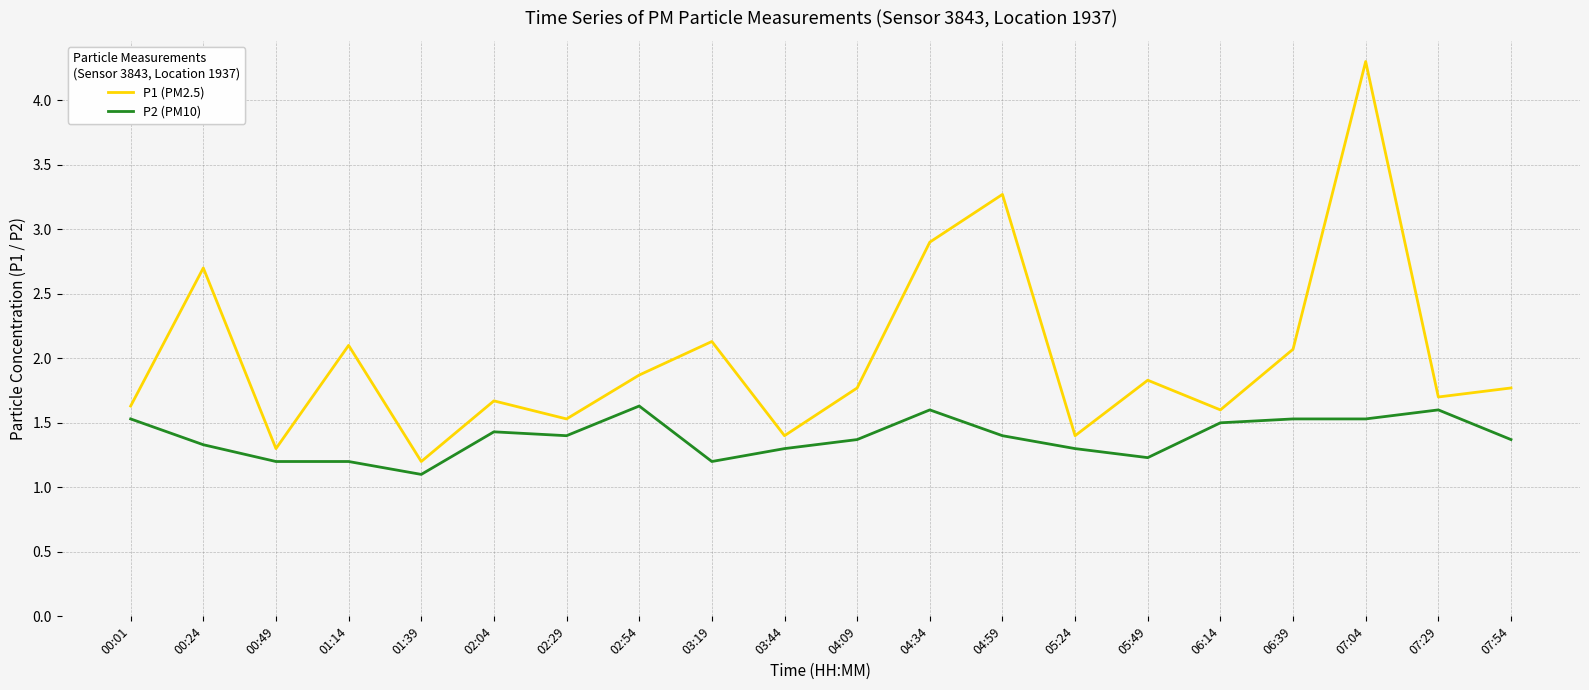

The P1 (PM2.5) series shows 1.8 at 04:09. True or false?

True